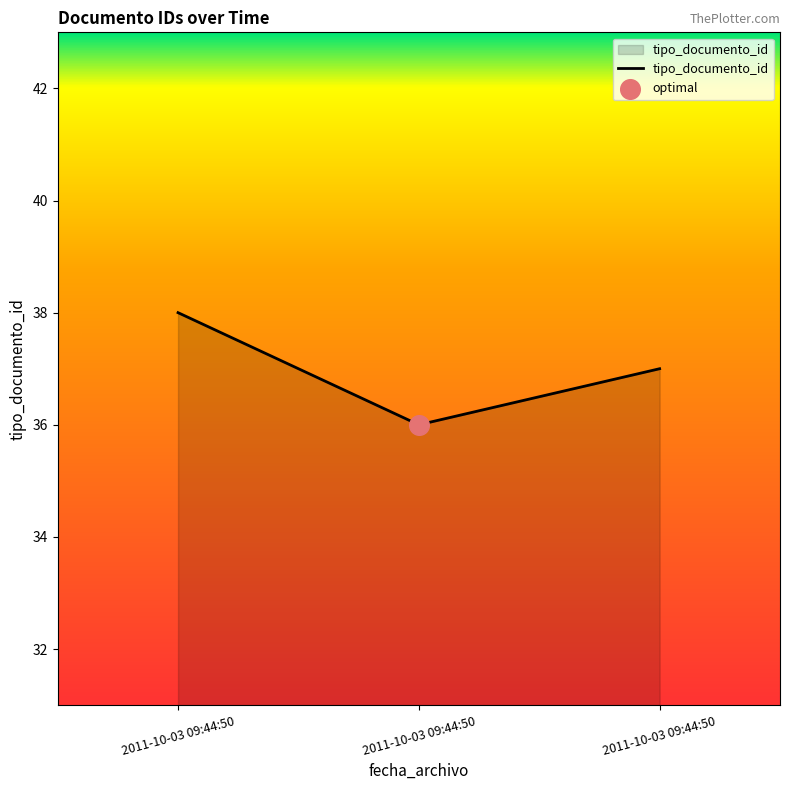

Which has a higher value, 2011-10-03 09:44:50 or 2011-10-03 09:44:50?

2011-10-03 09:44:50